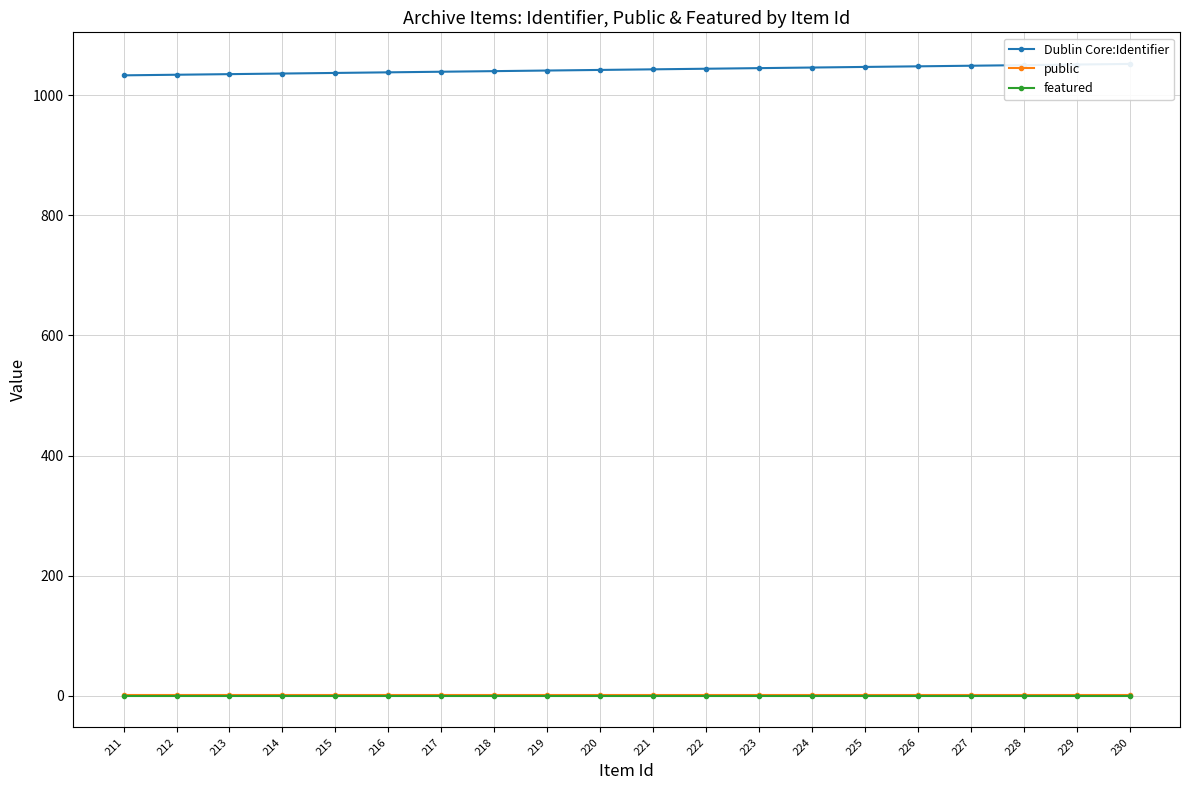

What is the difference between the highest and lowest values at 223?

1045